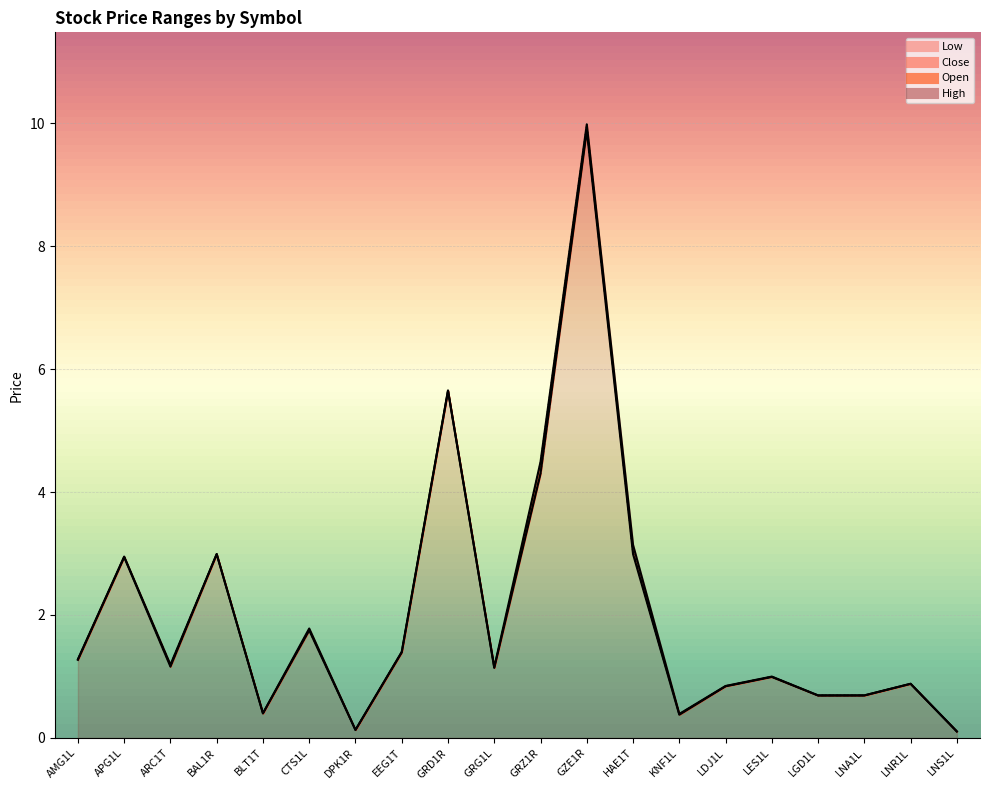

List the series in order of their overall mean, lowest first.

Low, Close, Open, High